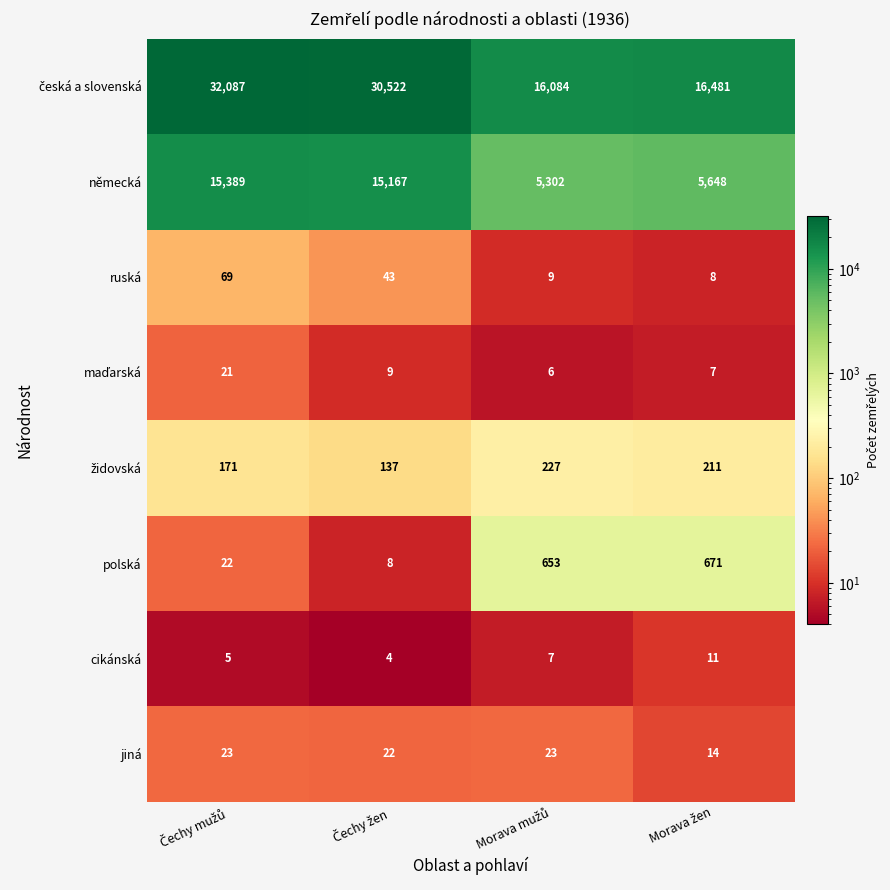

What is the sum of all polská values?

1354